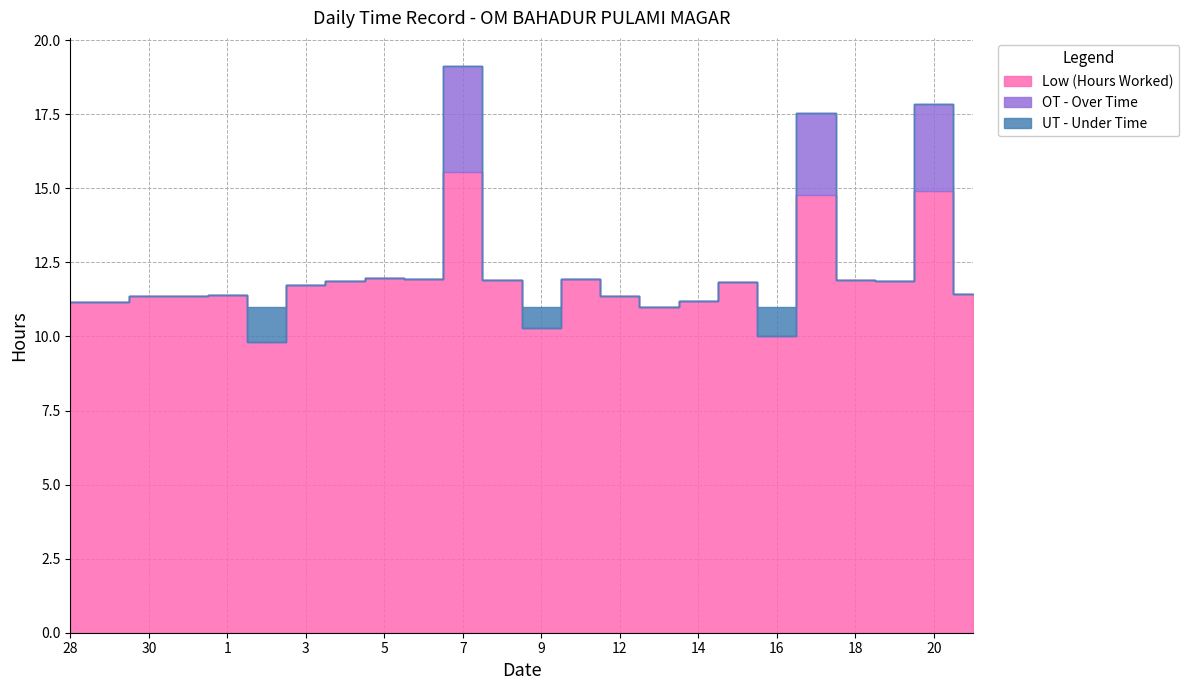

Is the value of Low (Hours Worked) at 20 greater than the value of UT - Under Time at 19?

Yes